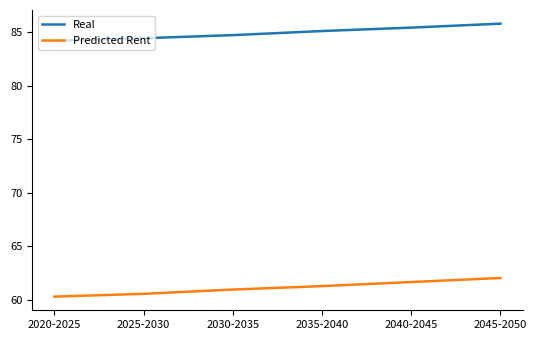

True or false: Predicted Rent has a value of 20.5 at 2030-2035.

False